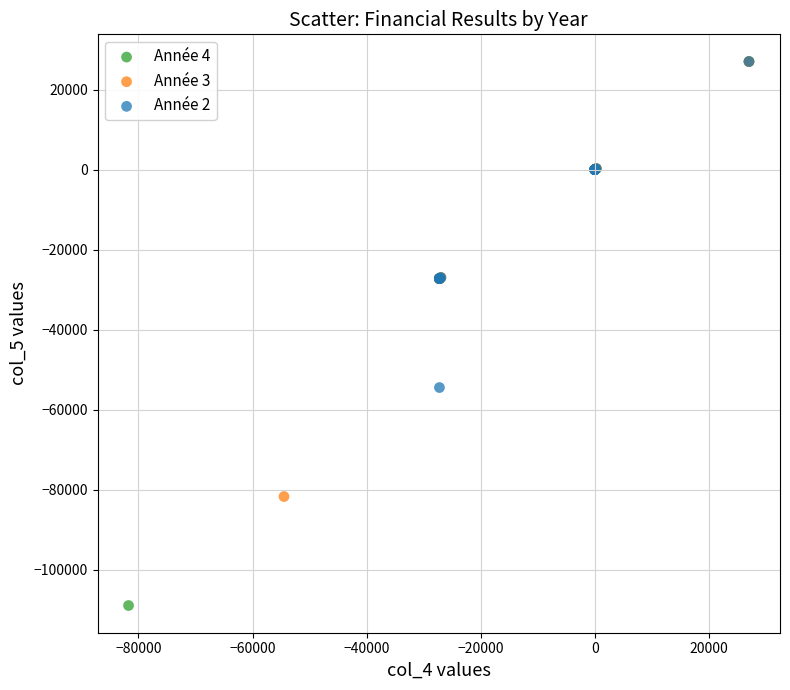

Which series has the widest spread of Y values?

Année 4